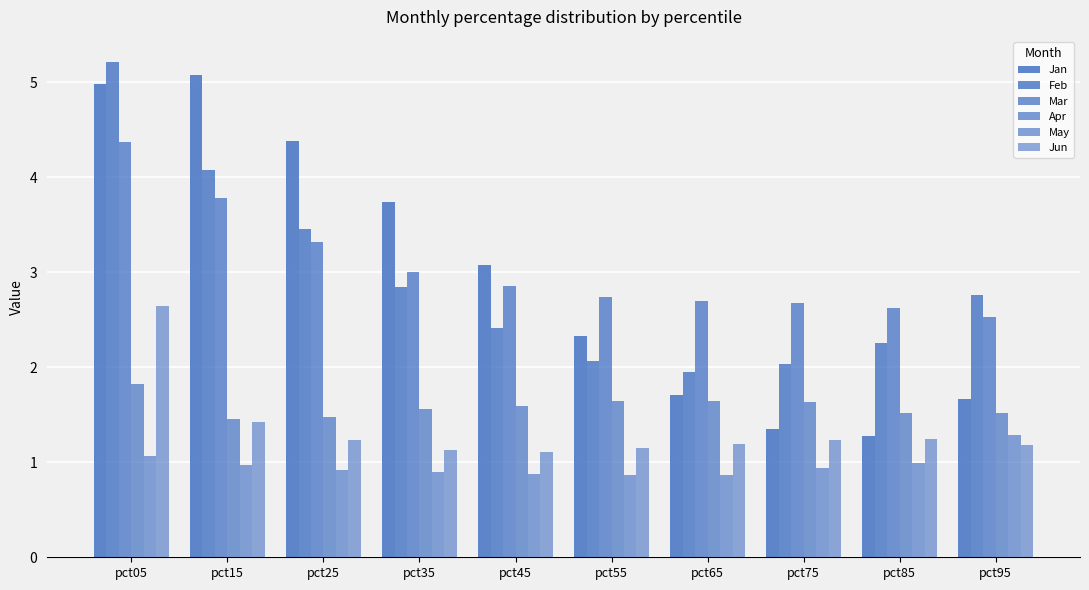

The value of Apr at pct45 is 1.6. True or false?

True